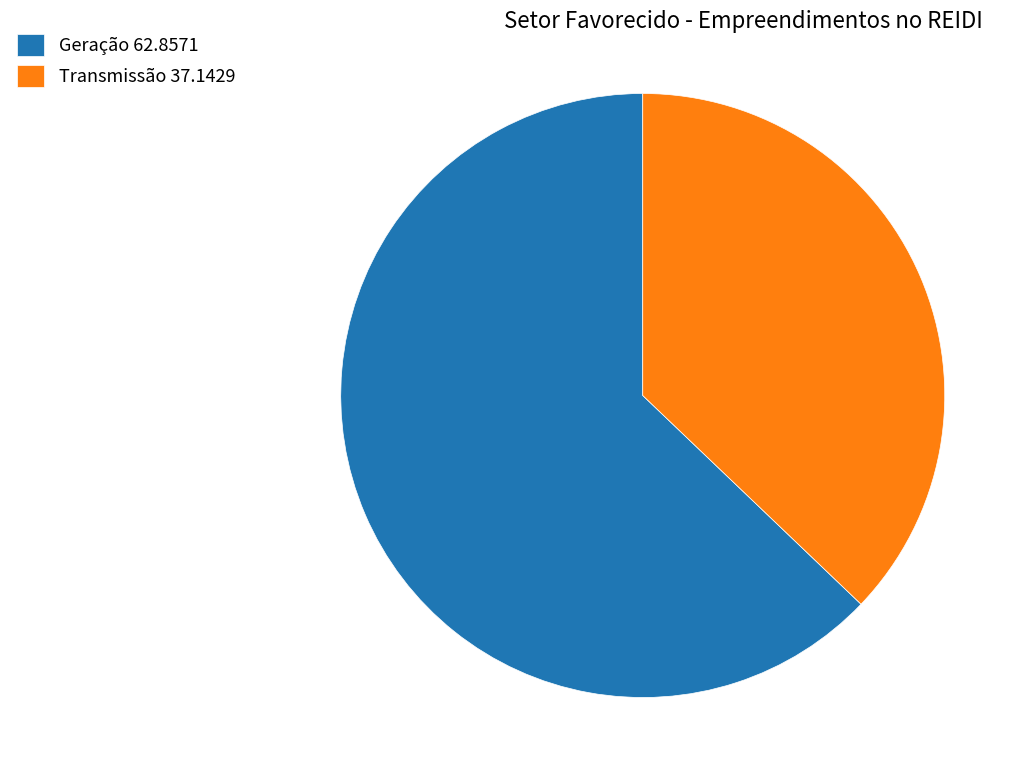

How many segments does this pie chart have?

2